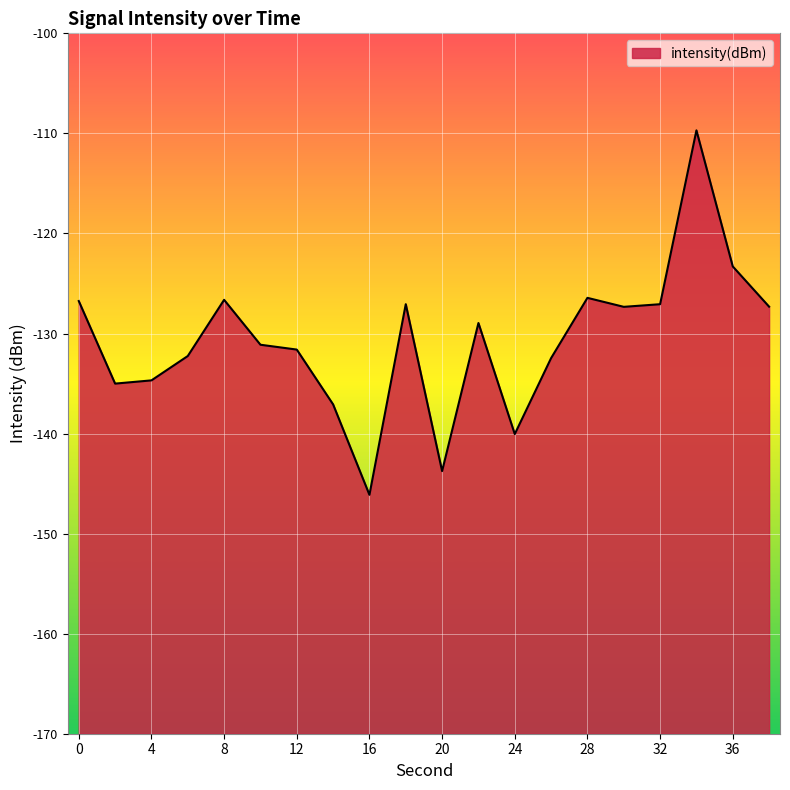

At which category does the data reach its first local valley?

2